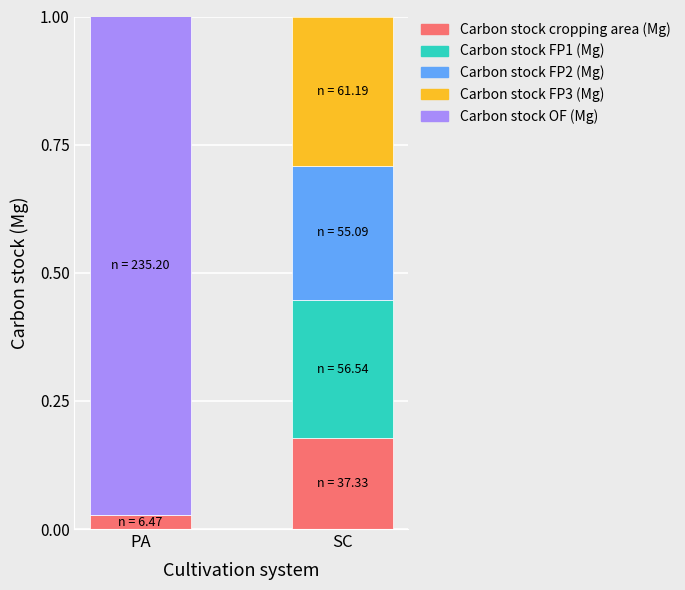

Which category has the highest value in the Carbon stock cropping area (Mg) series?

SC